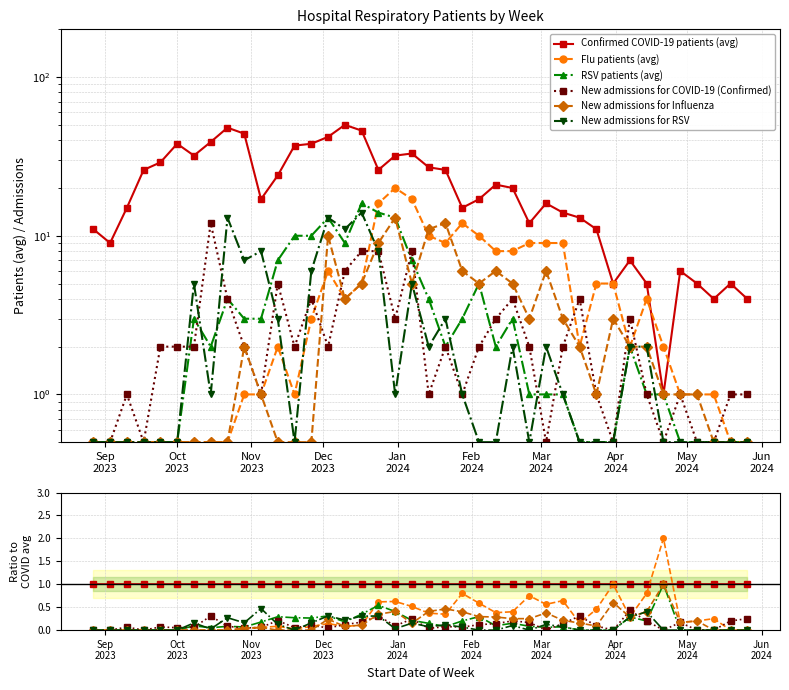

What is the total value across all series at May
2024?

1.4